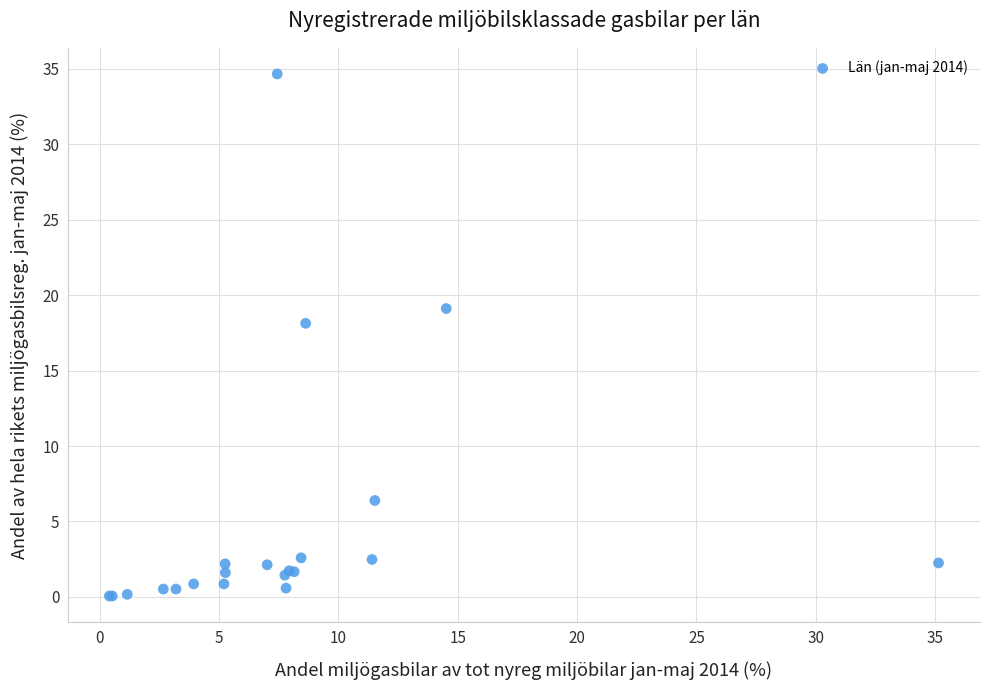

What Y value in the scatter plot is closest to 17?

18.1